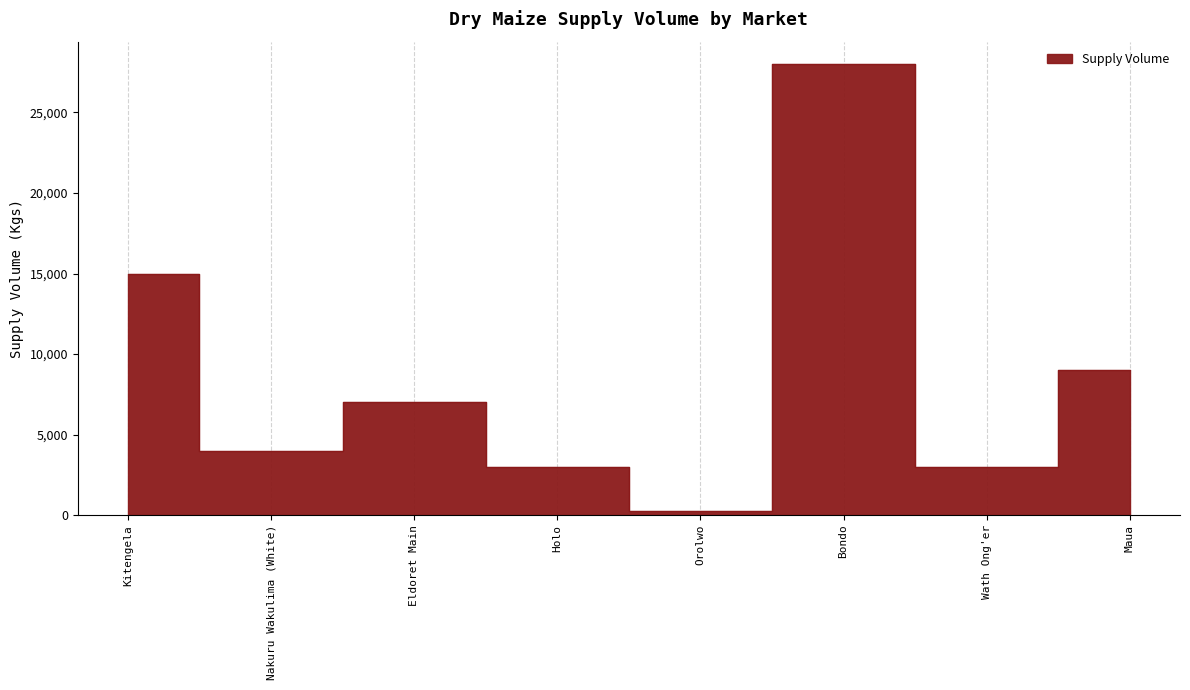

What is the ratio of the value at Eldoret Main to the value at Wath Ong'er?

2.3